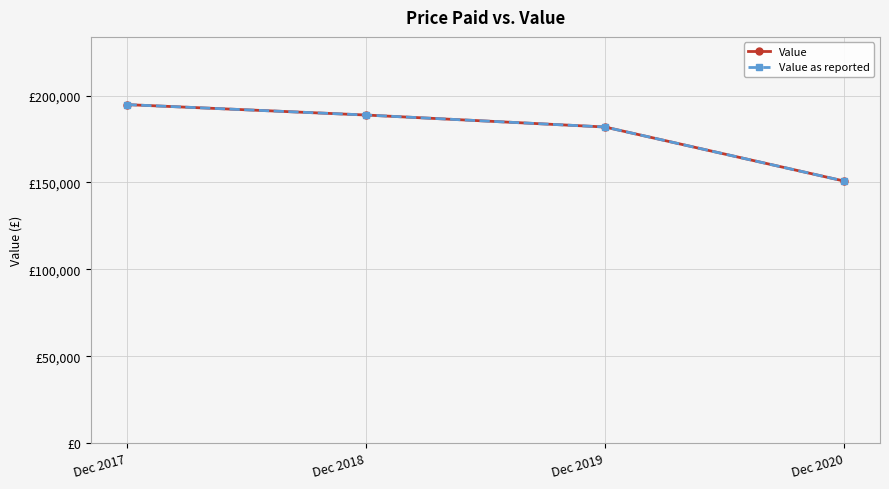

Rank the categories by Value as reported value from lowest to highest.

Dec 2020, Dec 2019, Dec 2018, Dec 2017